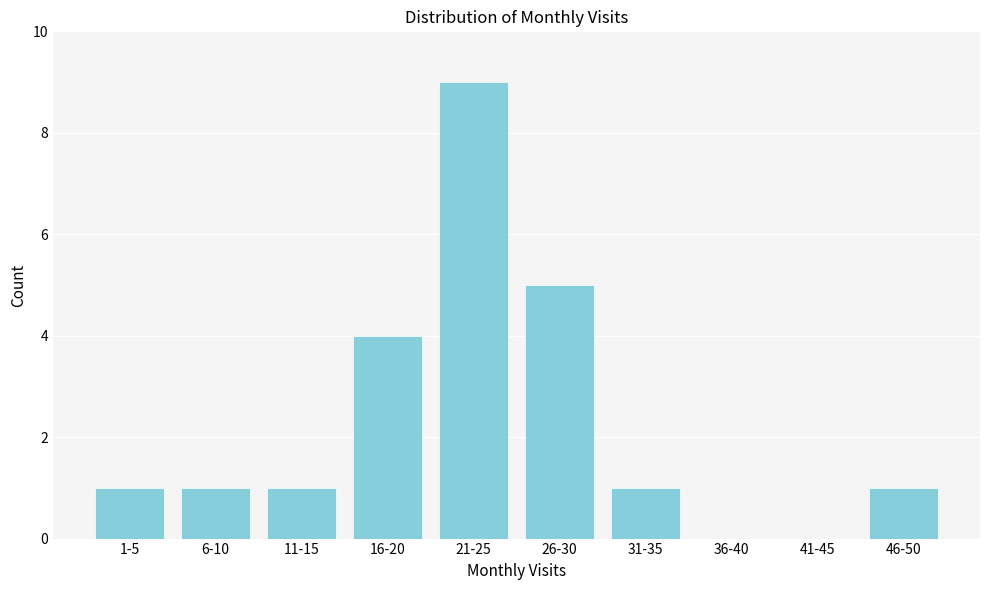

Reading right to left, transcribe all the data shown in this chart.

46-50=1	41-45=0	36-40=0	31-35=1	26-30=5	21-25=9	16-20=4	11-15=1	6-10=1	1-5=1